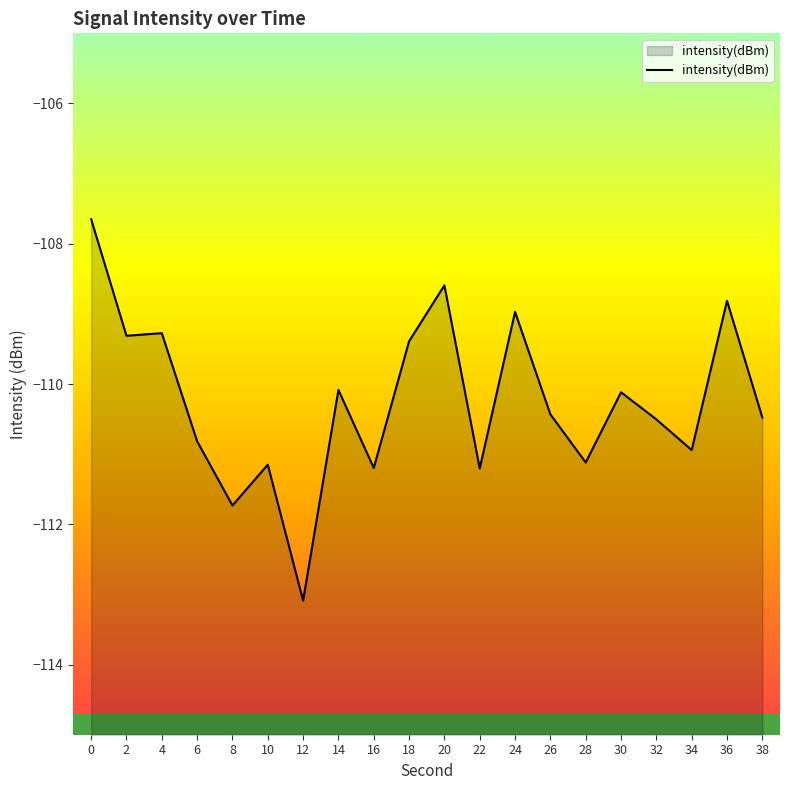

Rank the categories by value from lowest to highest.

12, 8, 22, 16, 10, 28, 34, 6, 32, 38, 26, 30, 14, 18, 2, 4, 24, 36, 20, 0